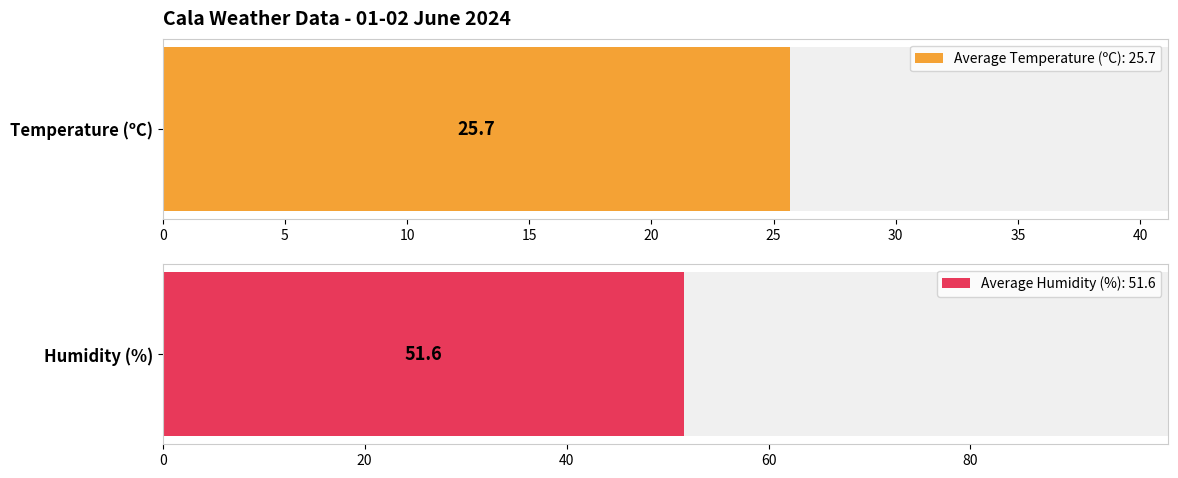

List the series in order of their peak value, lowest first.

Temperature (ºC), Humidity (%)